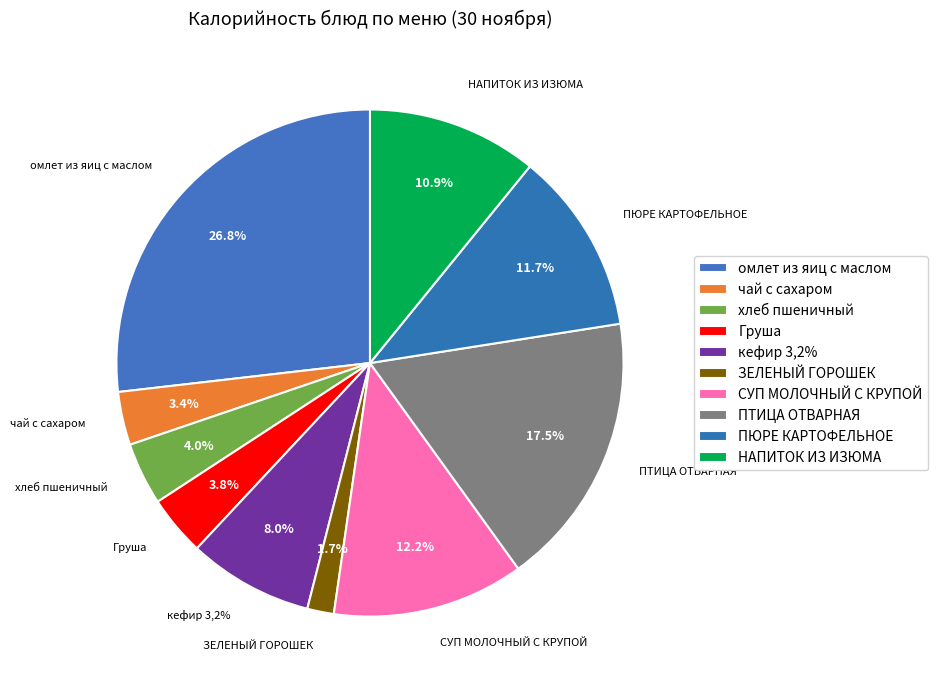

What percentage is NOT represented by чай с сахаром?

96.6%